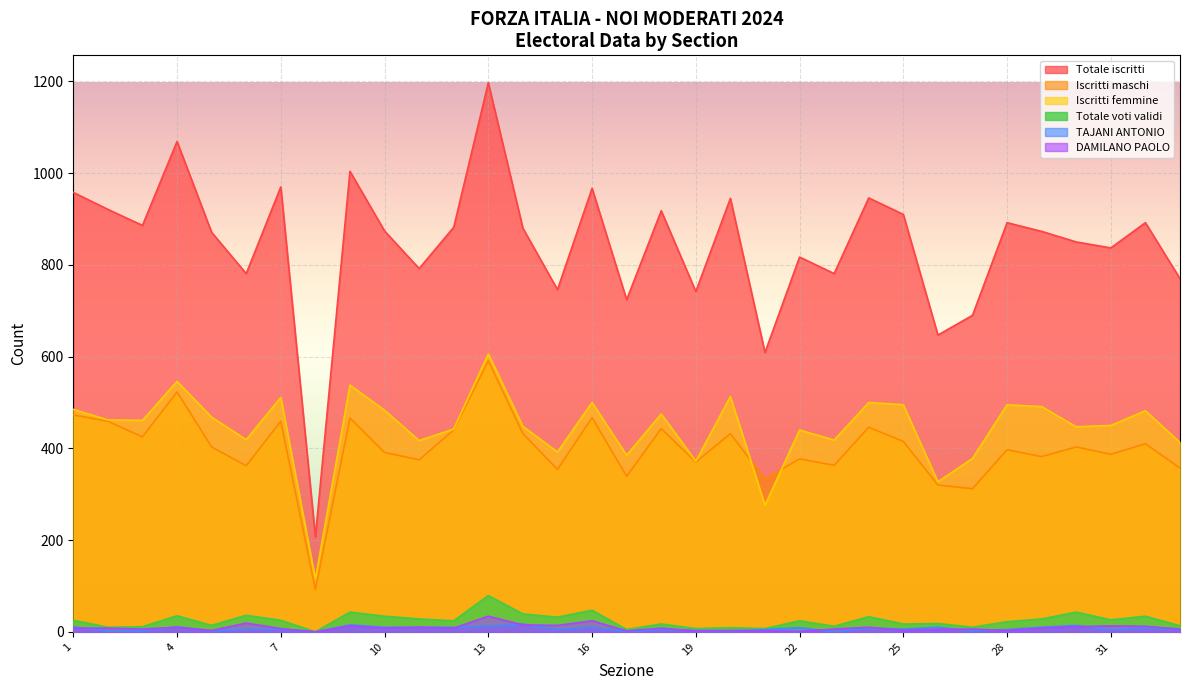

True or false: Totale voti validi and Iscritti femmine cross at least once.

False